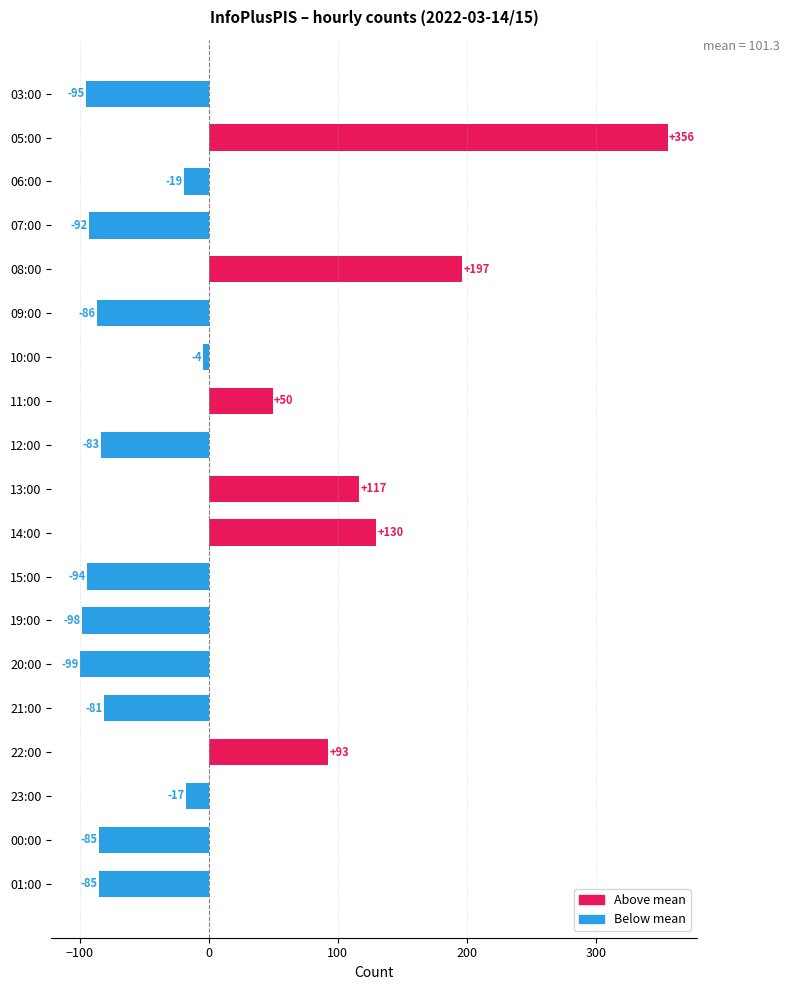

What position from the bottom is 08:00?

15